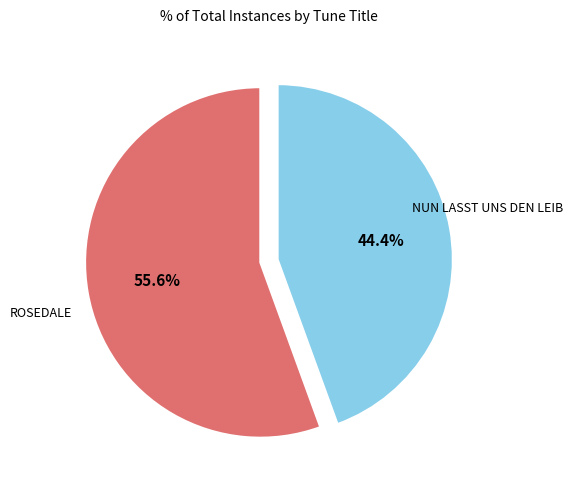

How many slices are in this pie chart?

2